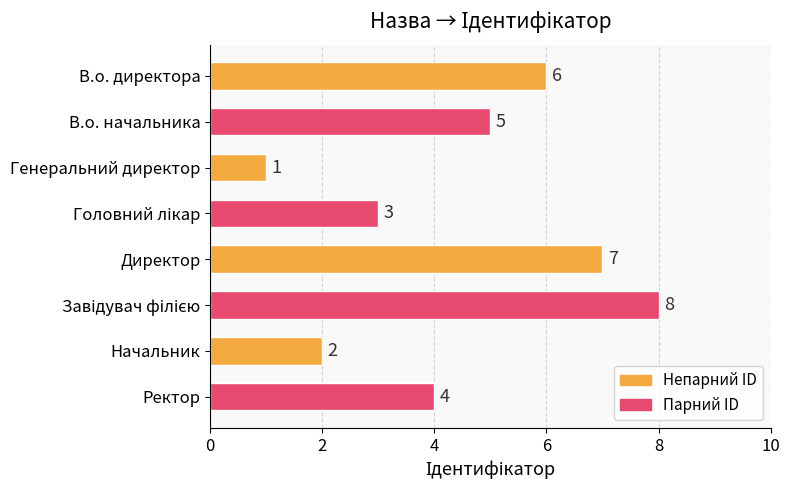

What is the difference between the maximum and minimum values?

7